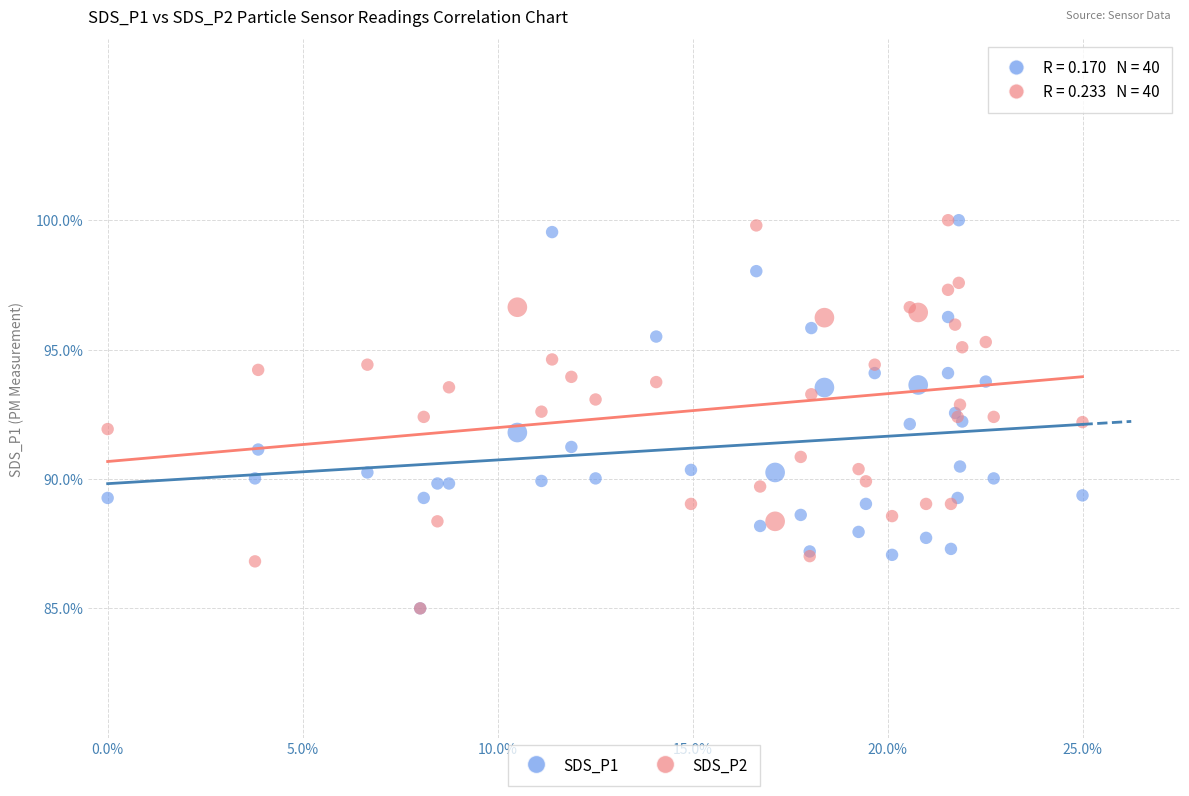

What are all the series names shown in the legend?

SDS_P1, SDS_P2